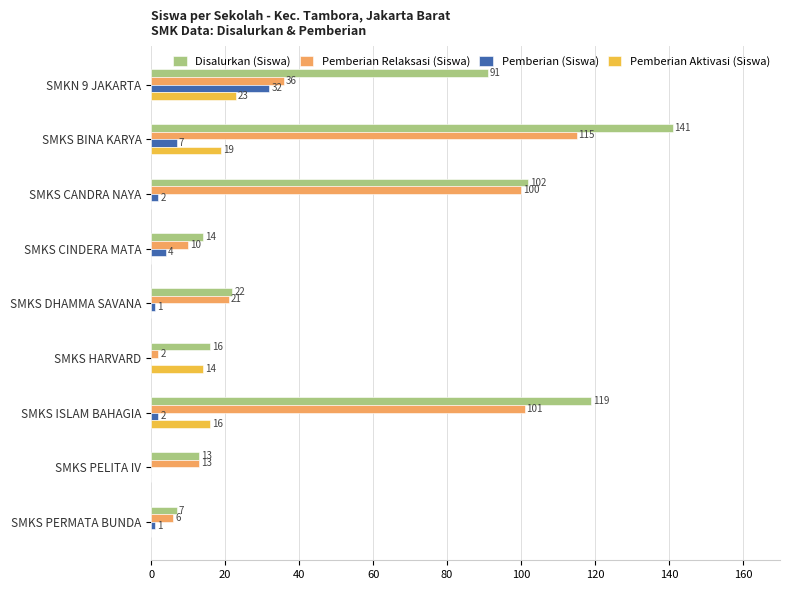

How many distinct data groups are displayed?

4